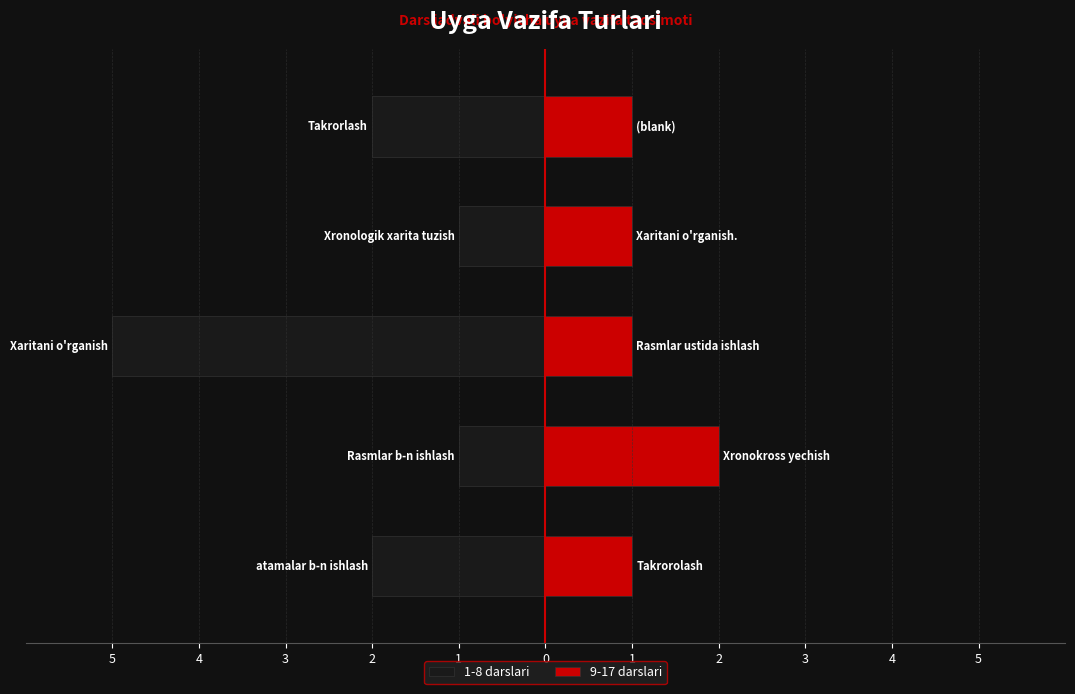

True or false: 9-17 darslari has a value of 1 at 1.

True